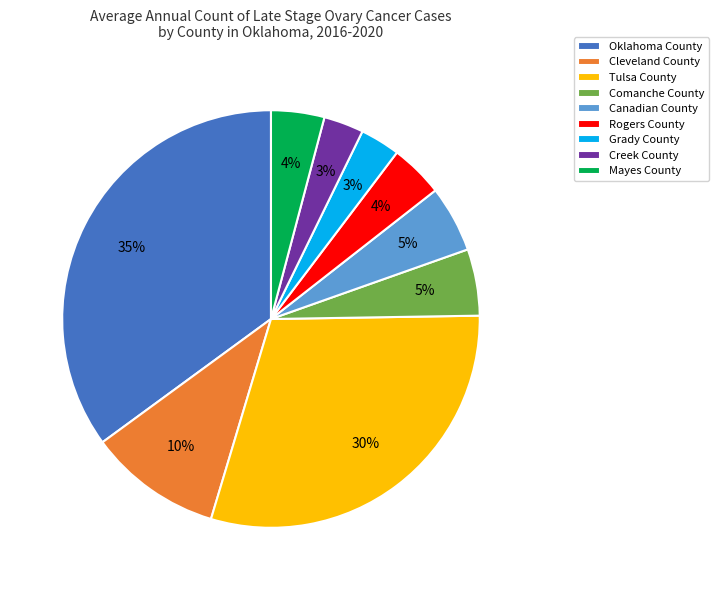

What is the largest slice in the pie chart?

Oklahoma County